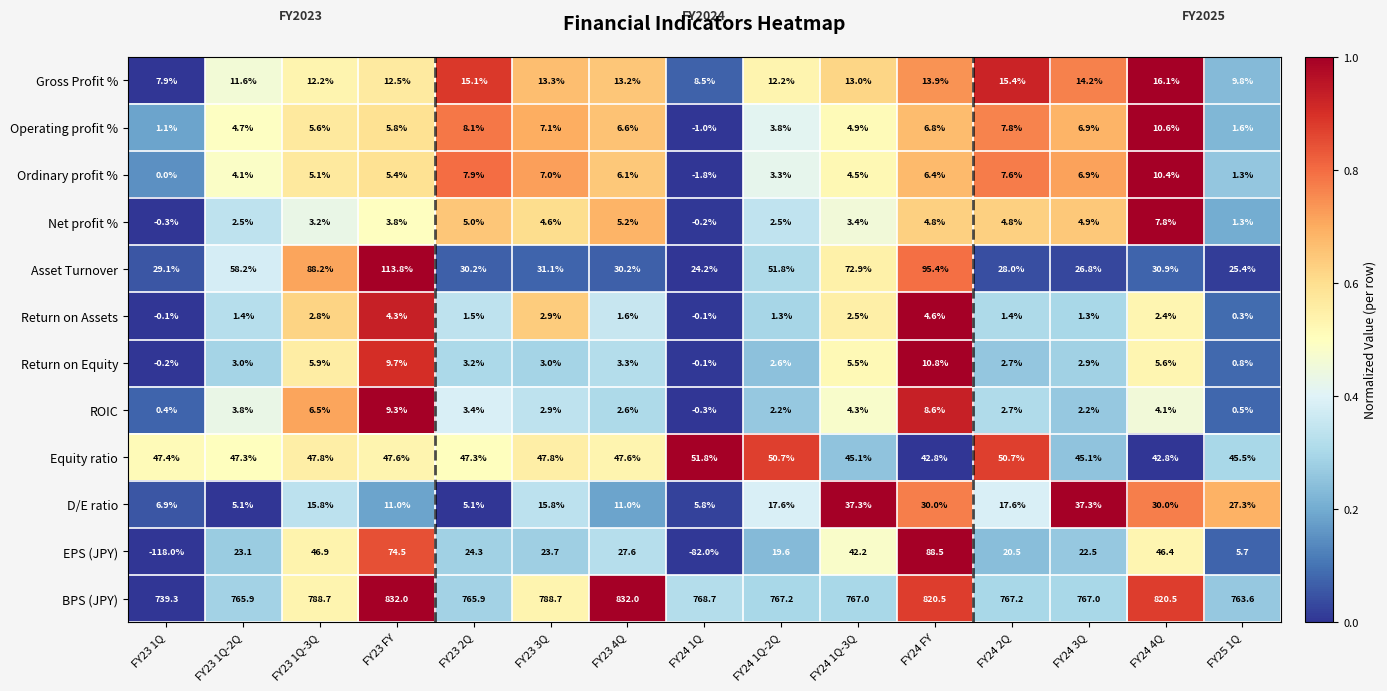

What is the average value of the Return on Assets series?

1.9